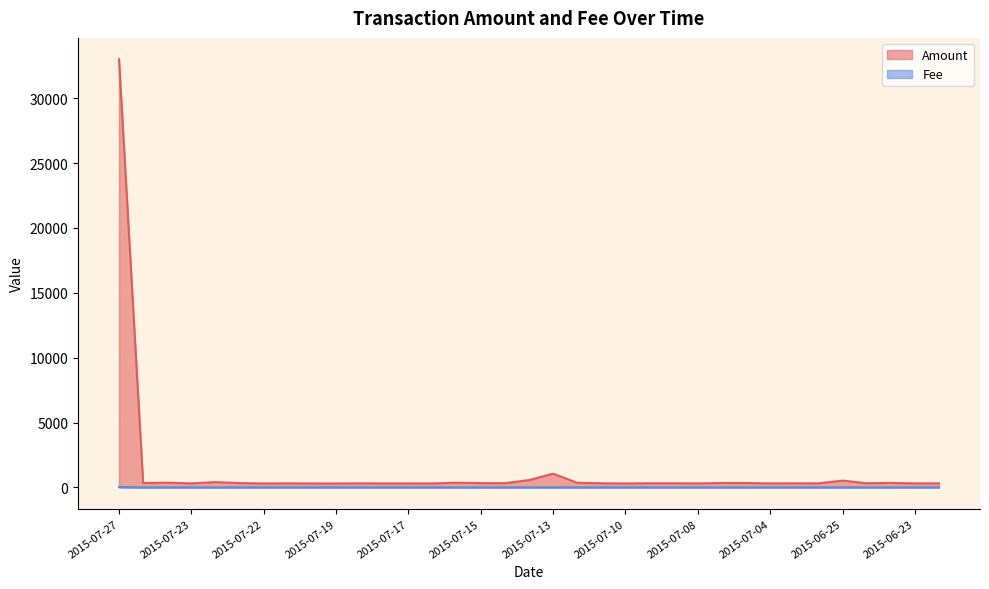

What is the difference between the maximum and minimum values in the Fee series?

32.0